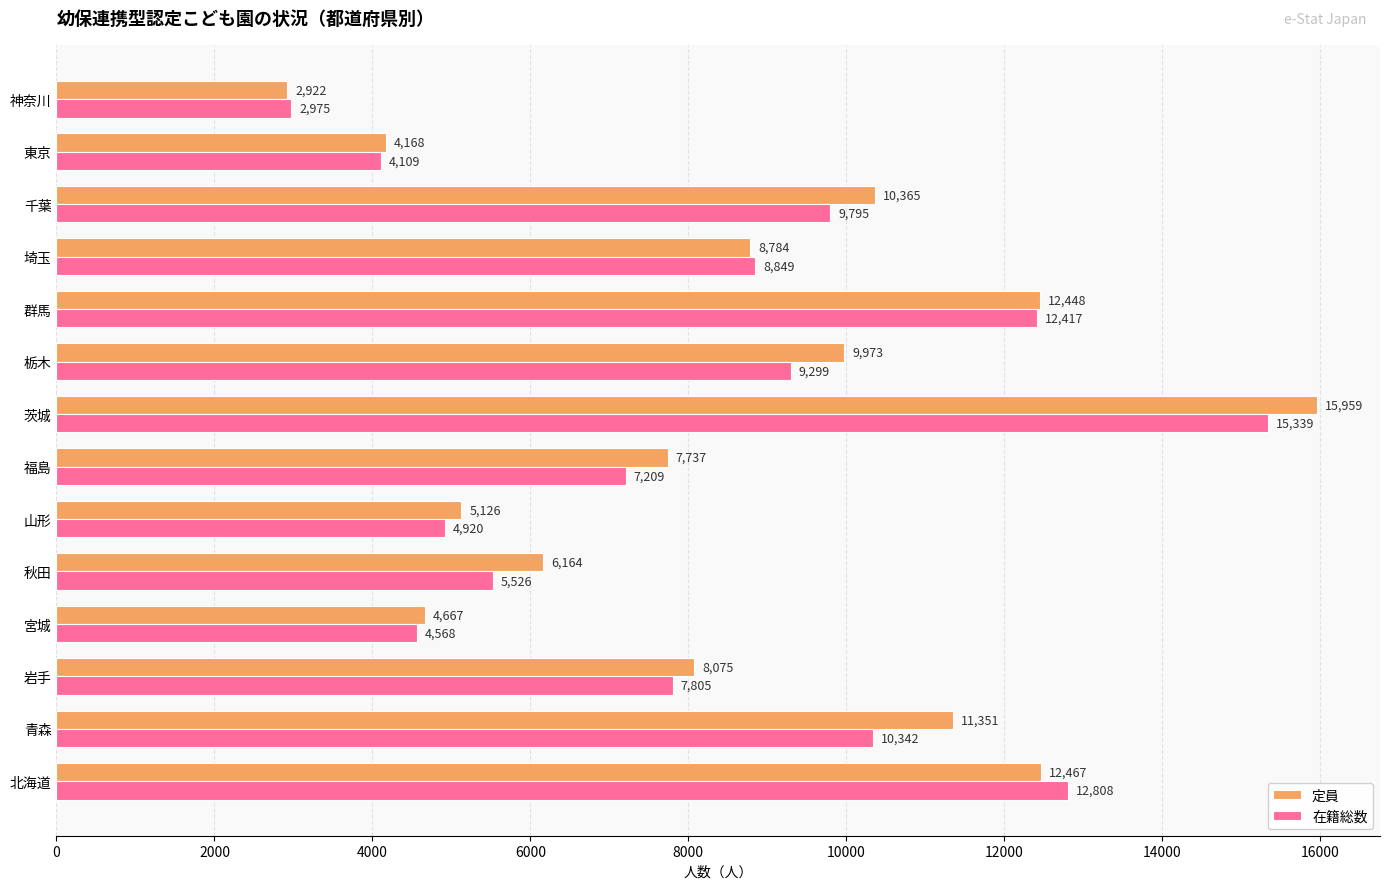

List the labels in order of 定員 value, largest first.

茨城, 北海道, 群馬, 青森, 千葉, 栃木, 埼玉, 岩手, 福島, 秋田, 山形, 宮城, 東京, 神奈川